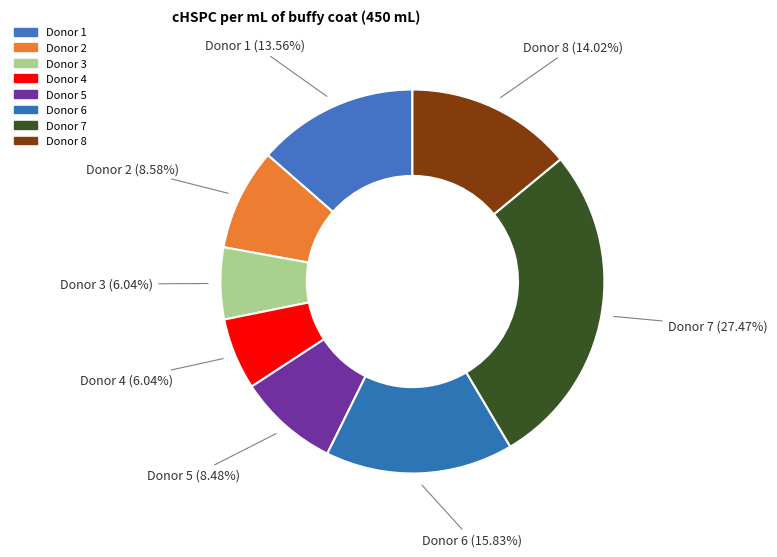

What percentage is the Donor 6 slice, to the nearest percent?

16%